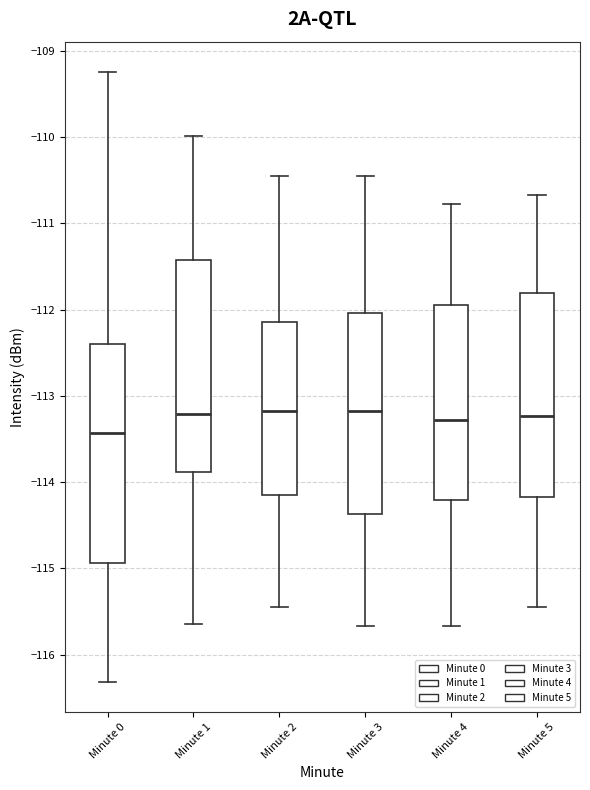

Where is the lower edge of the box for Minute 4 on the y-axis? The values are not printed on the chart, so give them approximately, as read against the axis.

-114.2